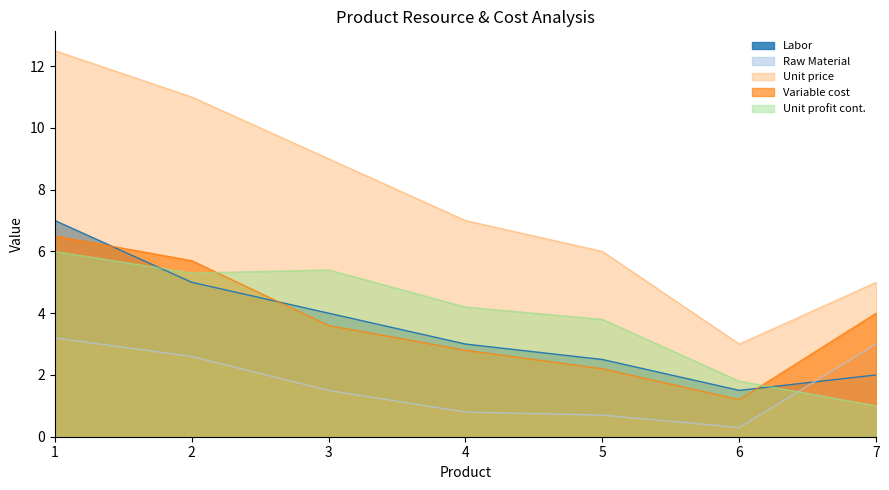

How many lines are shown in the chart?

5